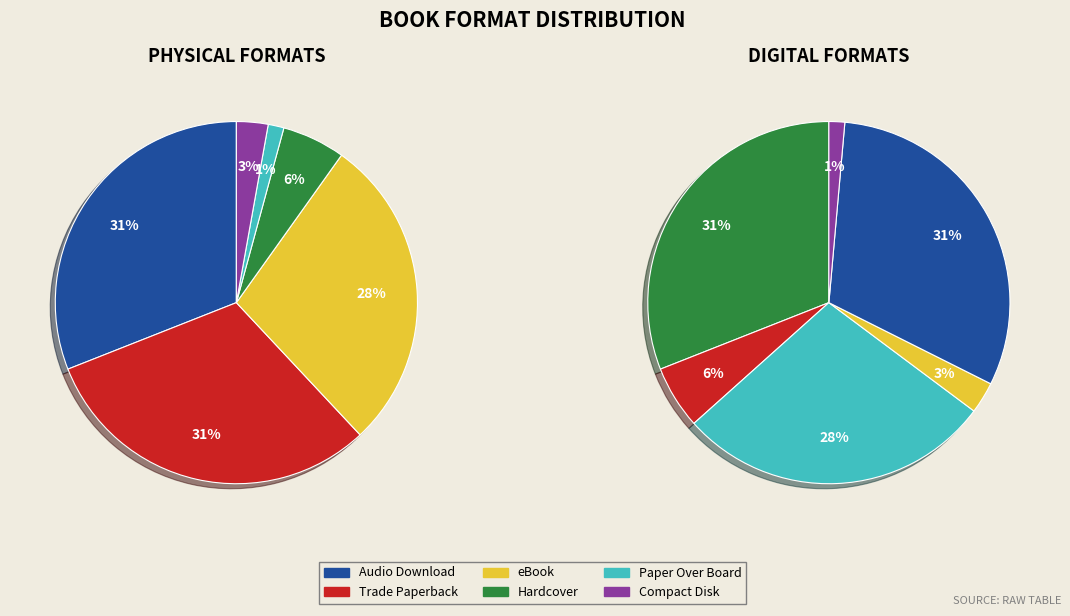

What percentage do Paper Over Board and Audio Download together represent?

32.4%